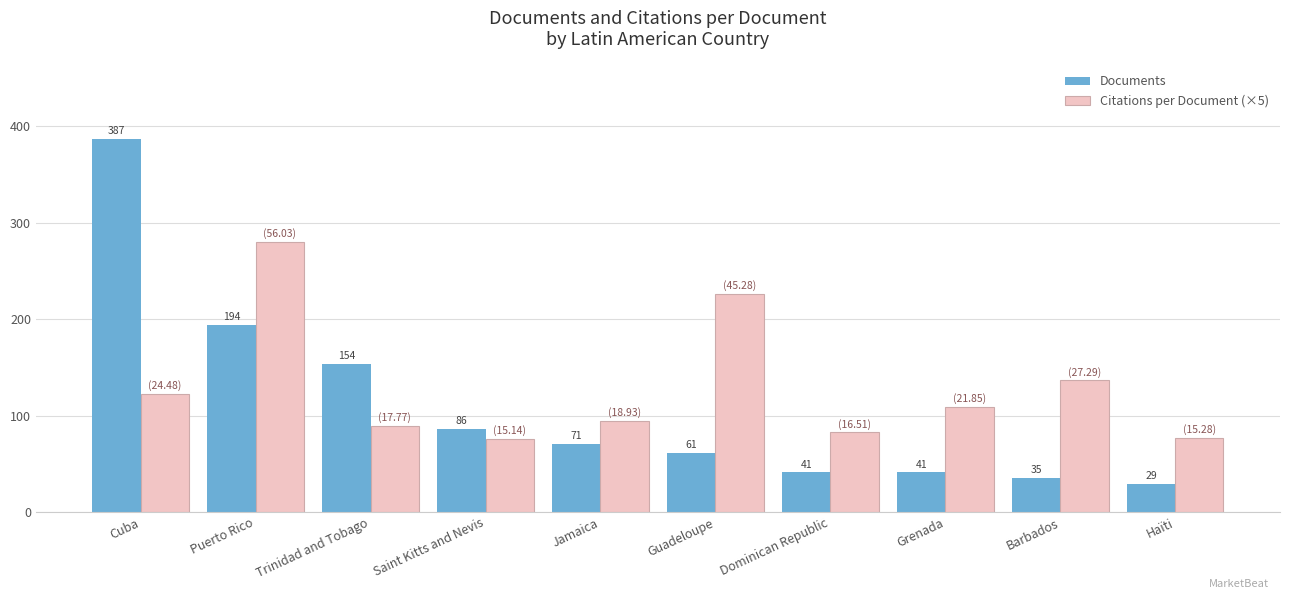

List the series in order of their peak value, lowest first.

Citations per Document (×5), Documents